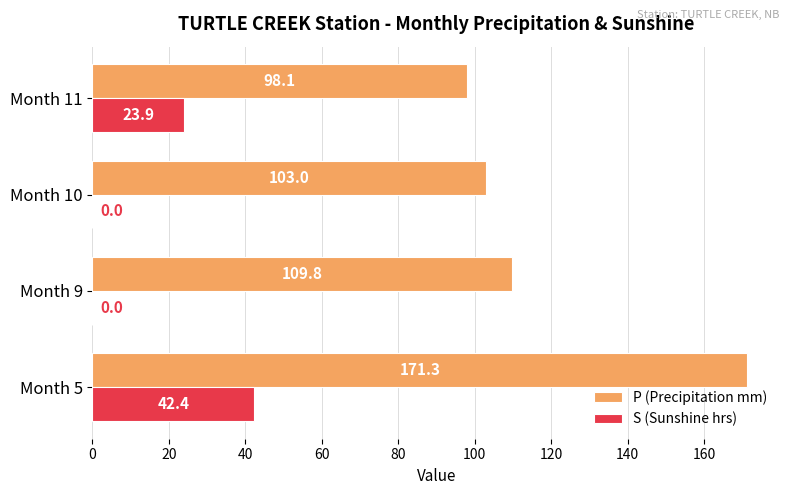

What is the sum of all P (Precipitation mm) values?

482.2